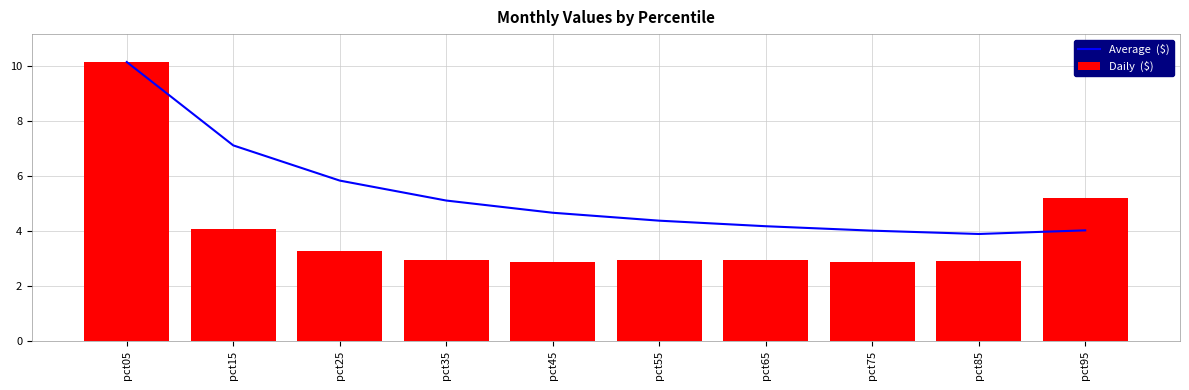

What is the greatest value displayed?

10.1